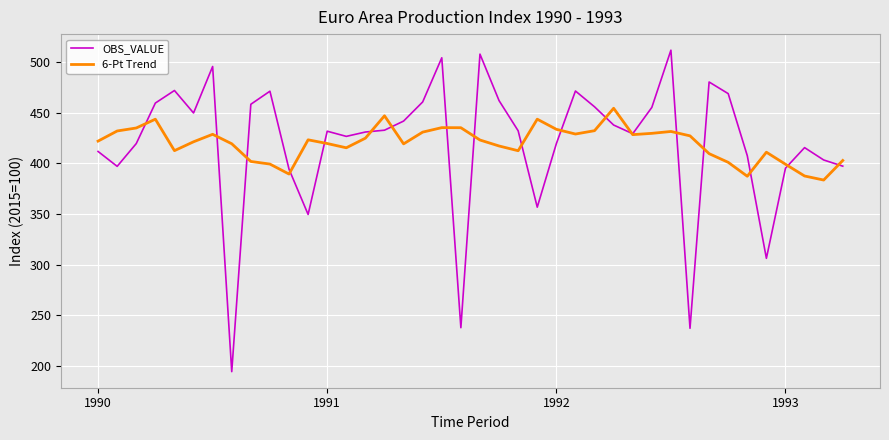

What is the smallest value displayed?

194.4